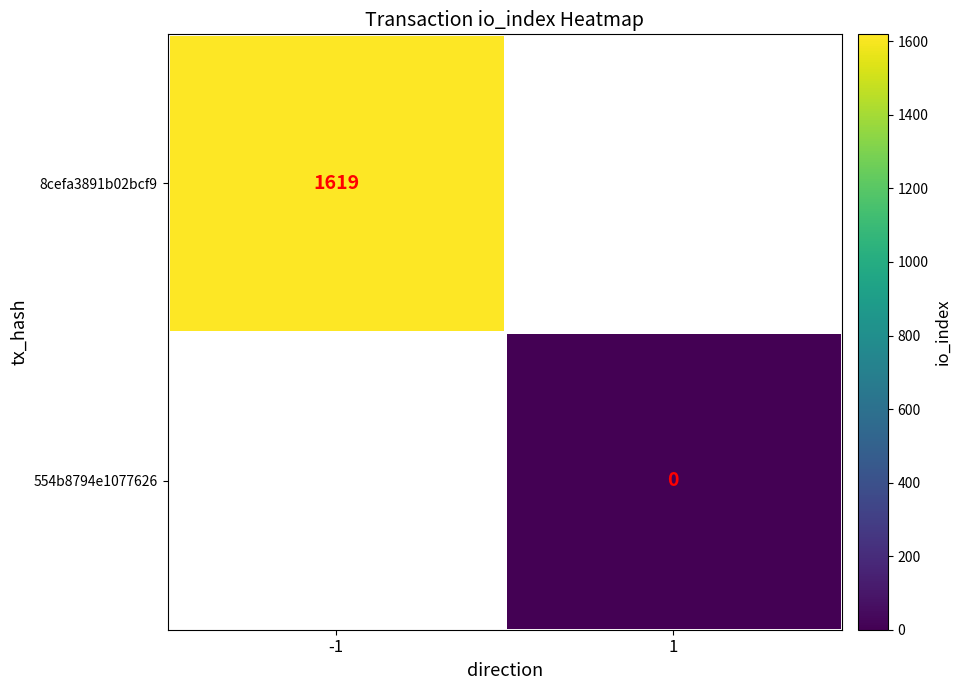

The value of 8cefa3891b02bcf9 at -1 is 1619. True or false?

True